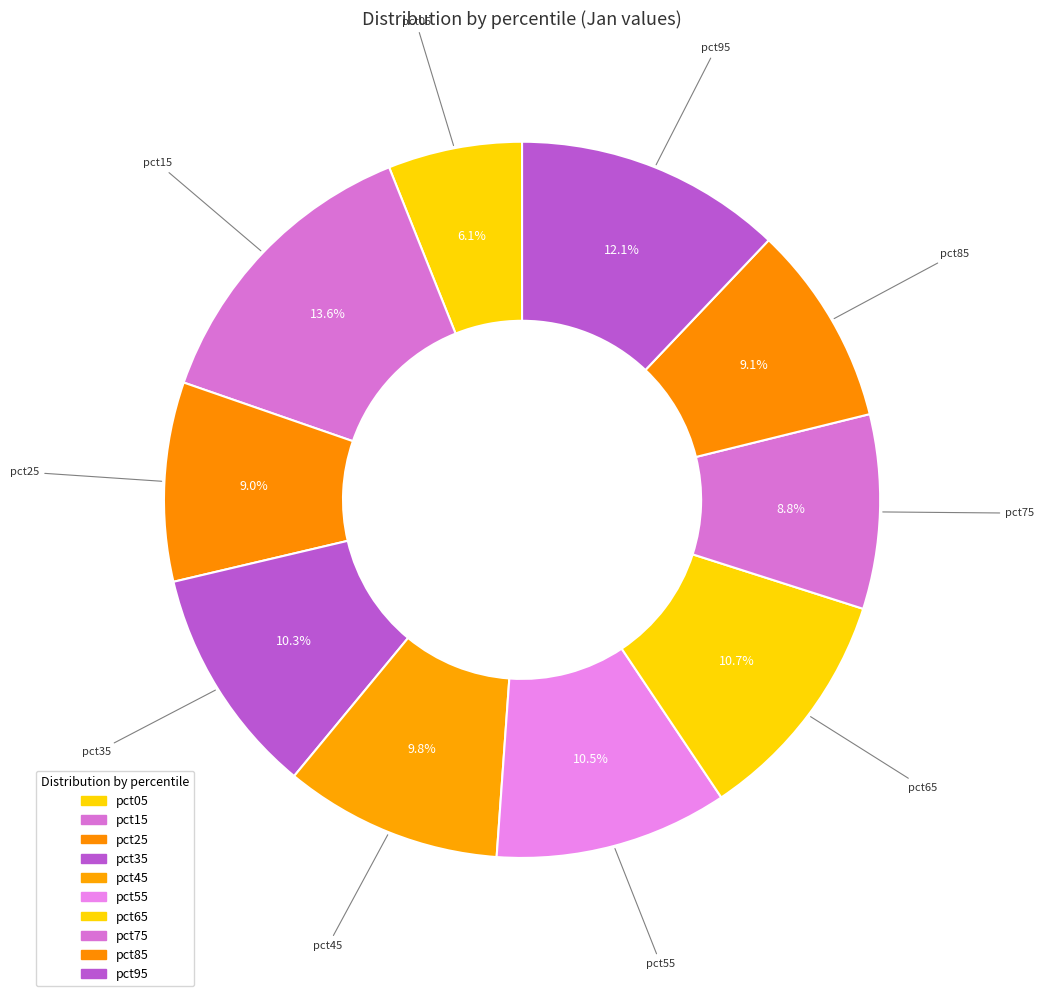

Rank the categories by value from highest to lowest.

pct15, pct95, pct65, pct55, pct35, pct45, pct85, pct25, pct75, pct05